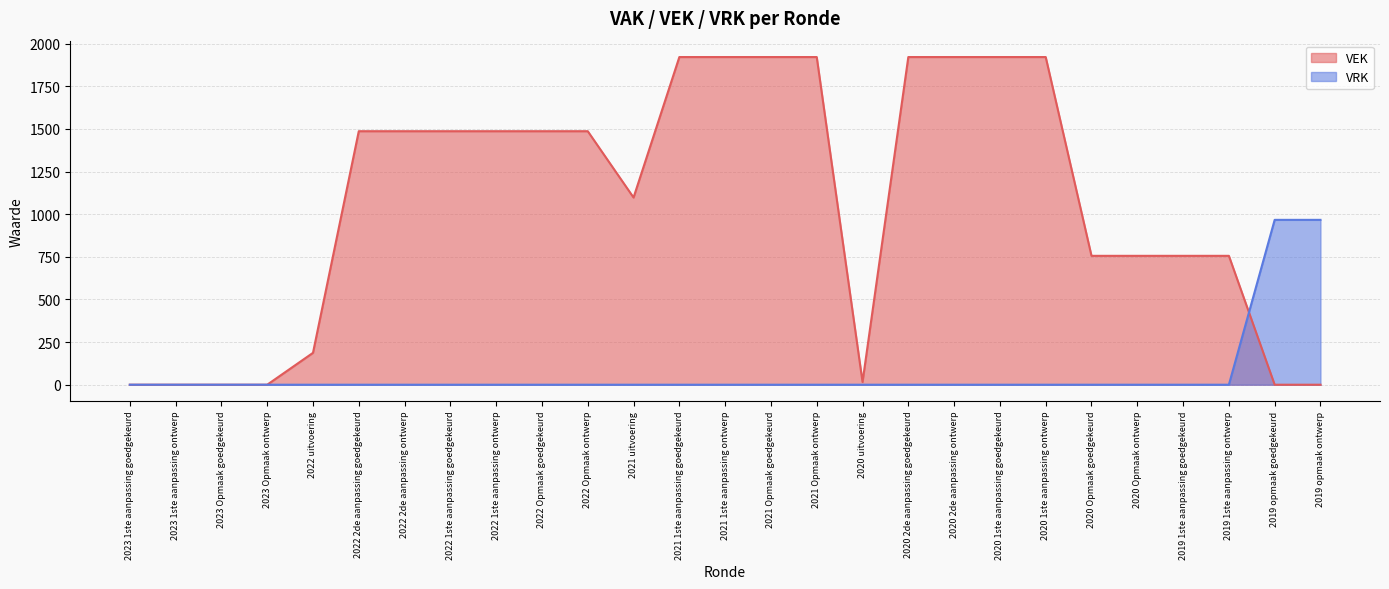

True or false: VRK has a value of -579 at 2023 1ste aanpassing ontwerp.

False